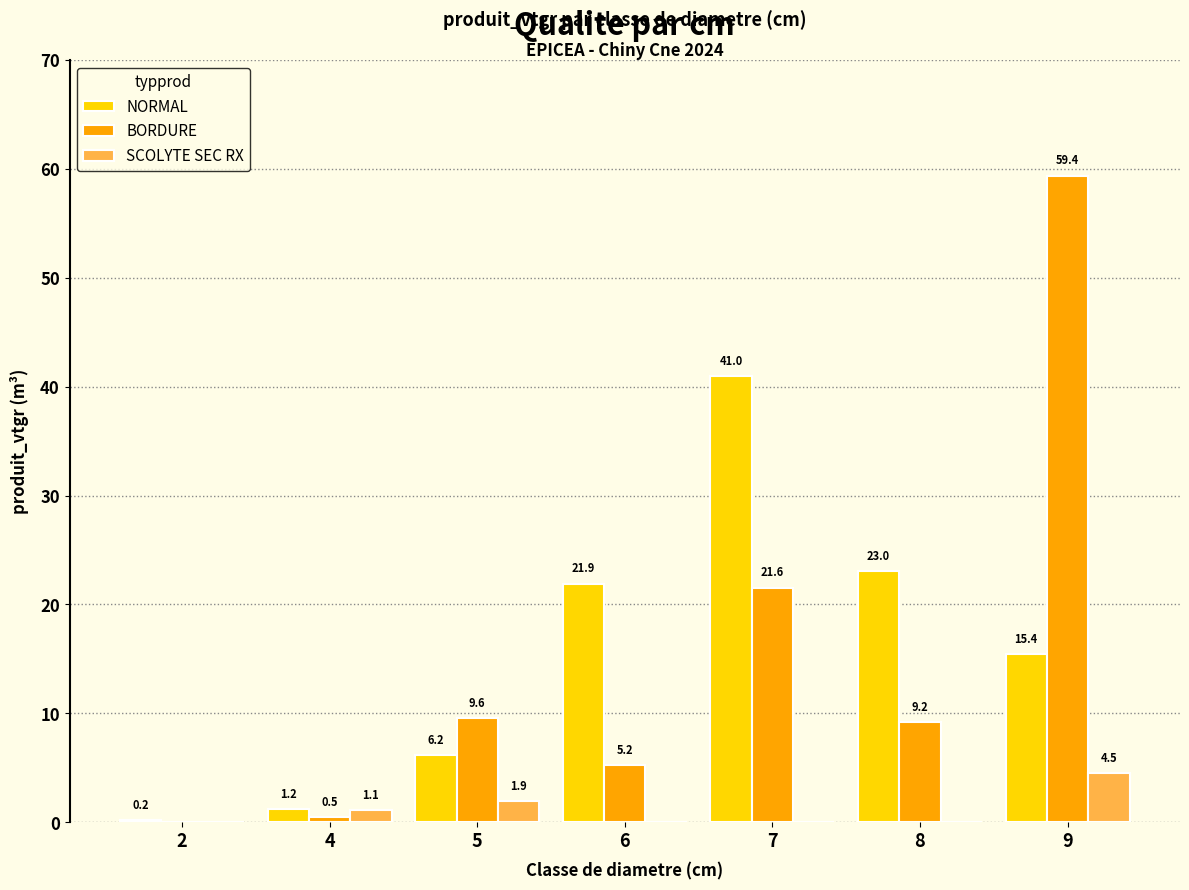

Which series has the largest total across all categories?

NORMAL